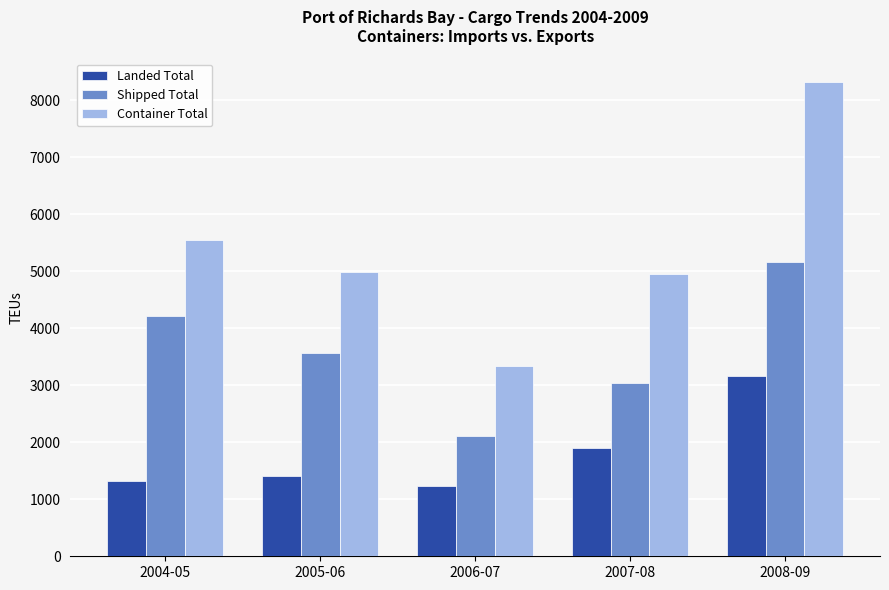

Count the number of categories in the chart.

5